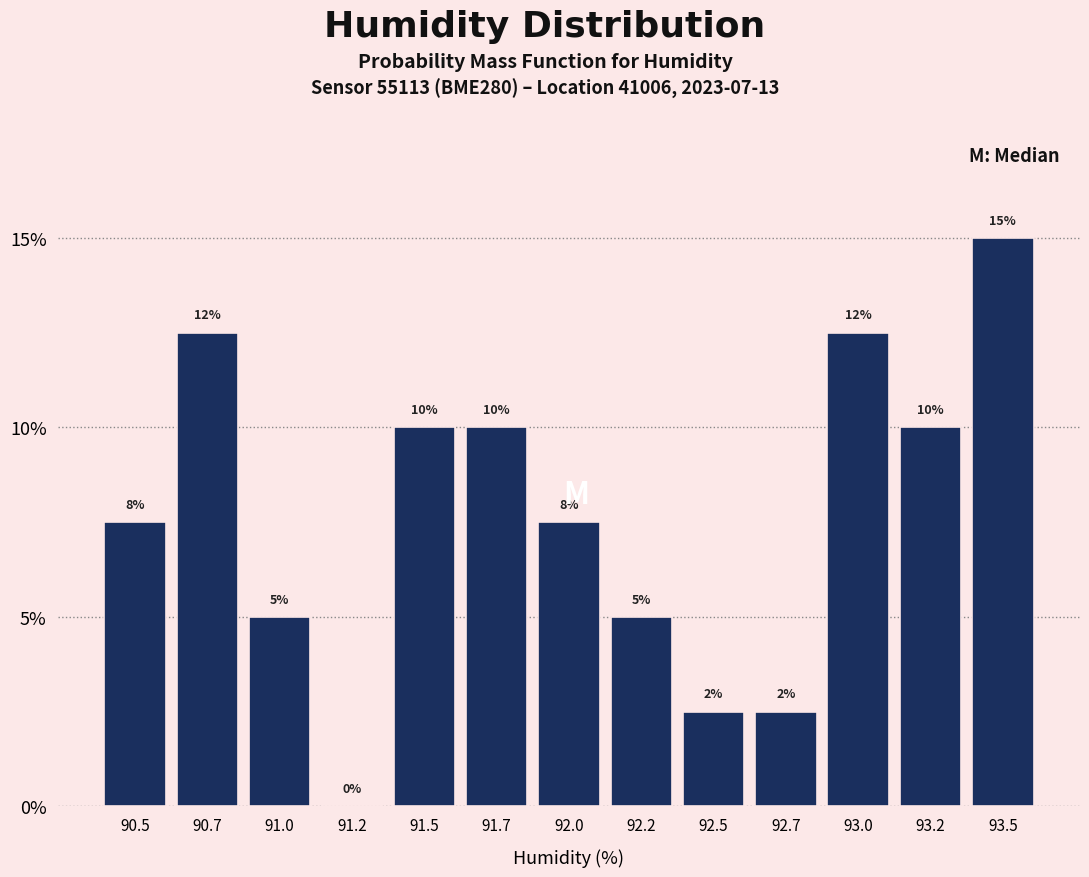

Are the bars horizontal?

No